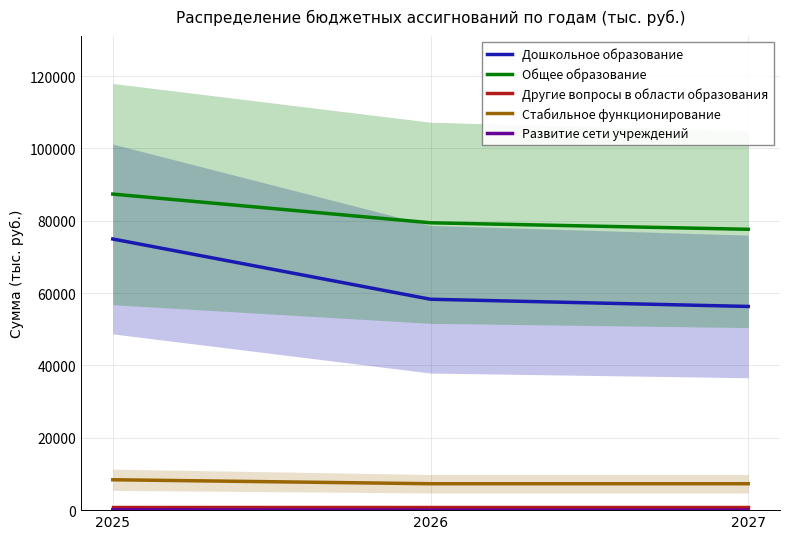

Reading left to right, what are all the values shown in this chart?

Дошкольное образование: 2025=74954.3	2026=58295.6	2027=56306.2
Общее образование: 2025=87368.6	2026=79432.5	2027=77635.3
Другие вопросы в области образования: 2025=928.6	2026=928.6	2027=928.6
Стабильное функционирование: 2025=8400.0	2026=7300.4	2027=7300.4
Развитие сети учреждений: 2025=121.8	2026=0.0	2027=0.0